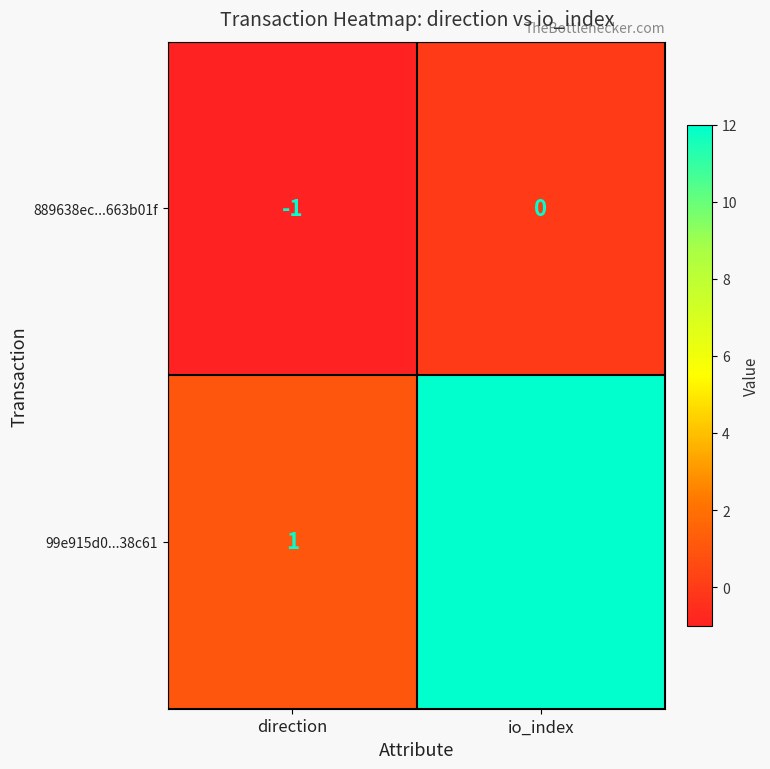

What is the difference between the highest and lowest values at io_index?

12